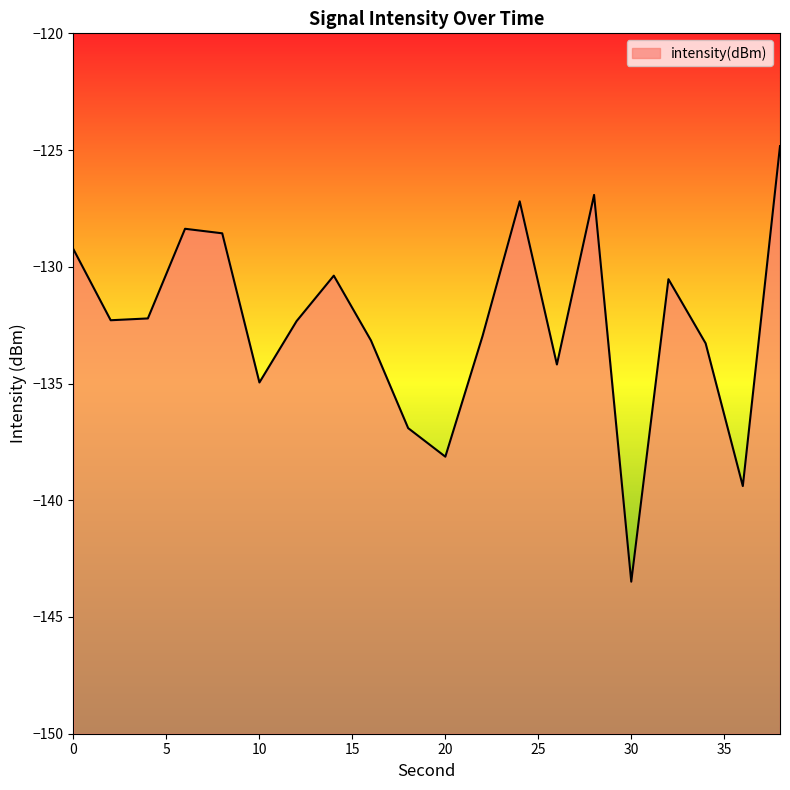

Which category has the lowest value across all series?

30